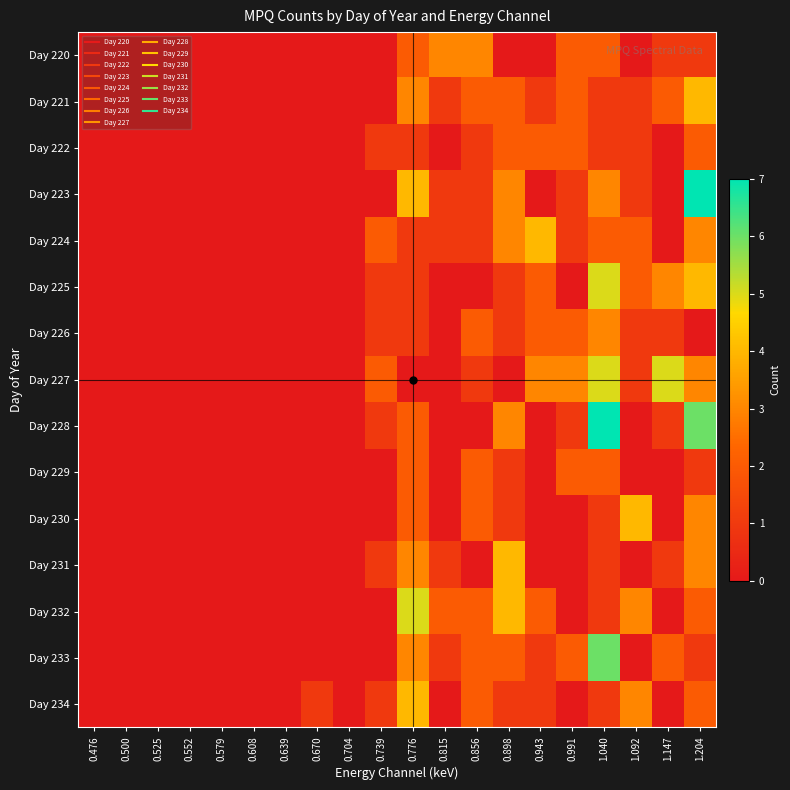

Reading right to left, what are all the values shown in this chart?

Day 220: 1.204=1	1.147=1	1.092=0	1.040=2	0.991=2	0.943=0	0.898=0	0.856=3	0.815=3	0.776=2	0.739=0	0.704=0	0.670=0	0.639=0	0.608=0	0.579=0	0.552=0	0.525=0	0.500=0	0.476=0
Day 221: 1.204=4	1.147=2	1.092=1	1.040=1	0.991=2	0.943=1	0.898=2	0.856=2	0.815=1	0.776=3	0.739=0	0.704=0	0.670=0	0.639=0	0.608=0	0.579=0	0.552=0	0.525=0	0.500=0	0.476=0
Day 222: 1.204=2	1.147=0	1.092=1	1.040=1	0.991=2	0.943=2	0.898=2	0.856=1	0.815=0	0.776=1	0.739=1	0.704=0	0.670=0	0.639=0	0.608=0	0.579=0	0.552=0	0.525=0	0.500=0	0.476=0
Day 223: 1.204=7	1.147=0	1.092=1	1.040=3	0.991=1	0.943=0	0.898=3	0.856=1	0.815=1	0.776=4	0.739=0	0.704=0	0.670=0	0.639=0	0.608=0	0.579=0	0.552=0	0.525=0	0.500=0	0.476=0
Day 224: 1.204=3	1.147=0	1.092=2	1.040=2	0.991=1	0.943=4	0.898=3	0.856=1	0.815=1	0.776=1	0.739=2	0.704=0	0.670=0	0.639=0	0.608=0	0.579=0	0.552=0	0.525=0	0.500=0	0.476=0
Day 225: 1.204=4	1.147=3	1.092=2	1.040=5	0.991=0	0.943=2	0.898=1	0.856=0	0.815=0	0.776=1	0.739=1	0.704=0	0.670=0	0.639=0	0.608=0	0.579=0	0.552=0	0.525=0	0.500=0	0.476=0
Day 226: 1.204=0	1.147=1	1.092=1	1.040=3	0.991=2	0.943=2	0.898=1	0.856=2	0.815=0	0.776=1	0.739=1	0.704=0	0.670=0	0.639=0	0.608=0	0.579=0	0.552=0	0.525=0	0.500=0	0.476=0
Day 227: 1.204=3	1.147=5	1.092=1	1.040=5	0.991=3	0.943=3	0.898=0	0.856=1	0.815=0	0.776=0	0.739=2	0.704=0	0.670=0	0.639=0	0.608=0	0.579=0	0.552=0	0.525=0	0.500=0	0.476=0
Day 228: 1.204=6	1.147=1	1.092=0	1.040=7	0.991=1	0.943=0	0.898=3	0.856=0	0.815=0	0.776=2	0.739=1	0.704=0	0.670=0	0.639=0	0.608=0	0.579=0	0.552=0	0.525=0	0.500=0	0.476=0
Day 229: 1.204=1	1.147=0	1.092=0	1.040=2	0.991=2	0.943=0	0.898=1	0.856=2	0.815=0	0.776=2	0.739=0	0.704=0	0.670=0	0.639=0	0.608=0	0.579=0	0.552=0	0.525=0	0.500=0	0.476=0
Day 230: 1.204=3	1.147=0	1.092=4	1.040=1	0.991=0	0.943=0	0.898=1	0.856=2	0.815=0	0.776=2	0.739=0	0.704=0	0.670=0	0.639=0	0.608=0	0.579=0	0.552=0	0.525=0	0.500=0	0.476=0
Day 231: 1.204=3	1.147=1	1.092=0	1.040=1	0.991=0	0.943=0	0.898=4	0.856=0	0.815=1	0.776=3	0.739=1	0.704=0	0.670=0	0.639=0	0.608=0	0.579=0	0.552=0	0.525=0	0.500=0	0.476=0
Day 232: 1.204=2	1.147=0	1.092=3	1.040=1	0.991=0	0.943=2	0.898=4	0.856=2	0.815=2	0.776=5	0.739=0	0.704=0	0.670=0	0.639=0	0.608=0	0.579=0	0.552=0	0.525=0	0.500=0	0.476=0
Day 233: 1.204=1	1.147=2	1.092=0	1.040=6	0.991=2	0.943=1	0.898=2	0.856=2	0.815=1	0.776=3	0.739=0	0.704=0	0.670=0	0.639=0	0.608=0	0.579=0	0.552=0	0.525=0	0.500=0	0.476=0
Day 234: 1.204=2	1.147=0	1.092=3	1.040=1	0.991=0	0.943=1	0.898=1	0.856=2	0.815=0	0.776=4	0.739=1	0.704=0	0.670=1	0.639=0	0.608=0	0.579=0	0.552=0	0.525=0	0.500=0	0.476=0